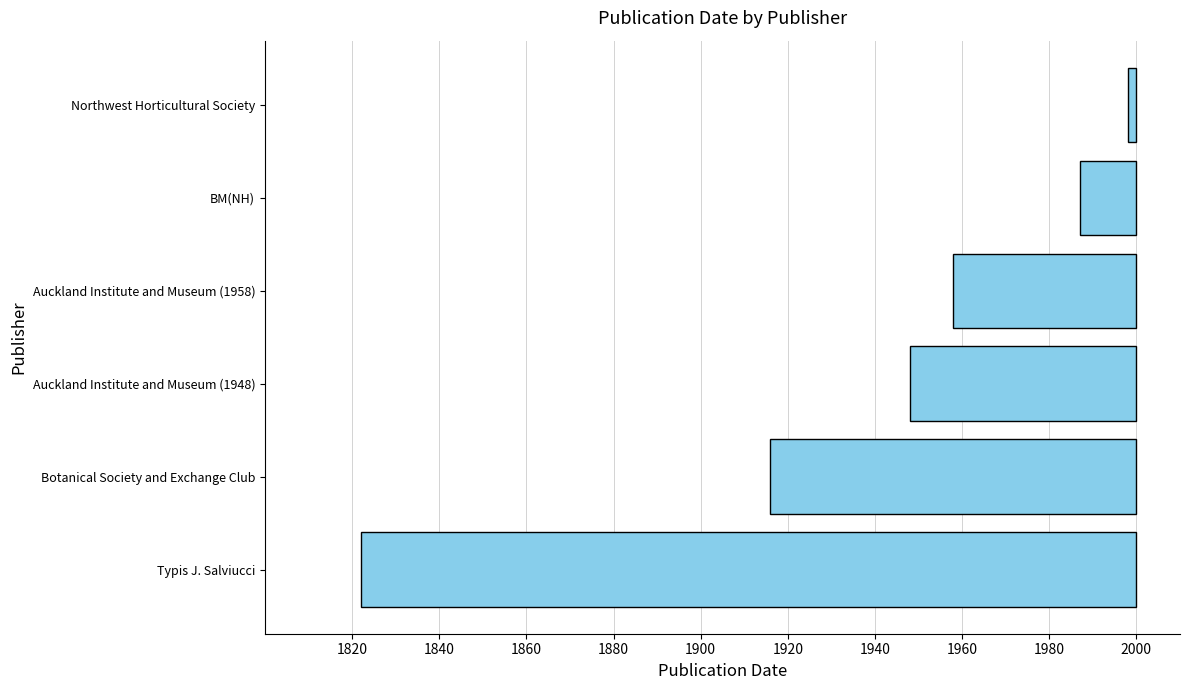

Reading left to right, transcribe all the data shown in this chart.

-178	-84	-52	-42	-13	-2